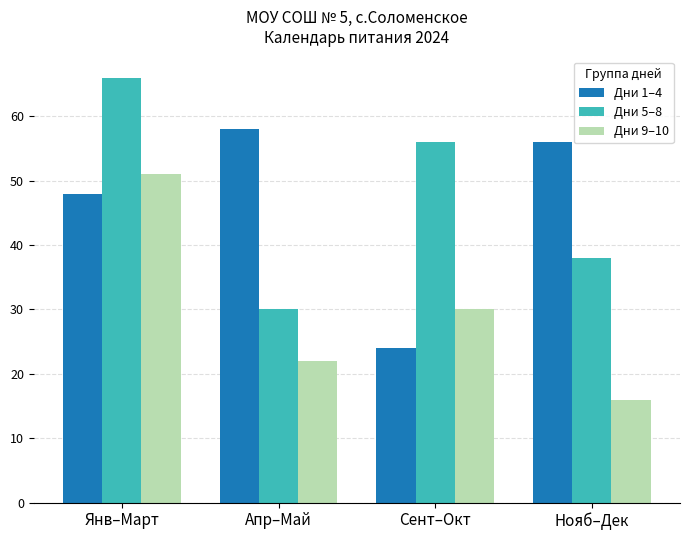

Reading right to left, transcribe all the data shown in this chart.

Дни 1–4: 56	24	58	48
Дни 5–8: 38	56	30	66
Дни 9–10: 16	30	22	51